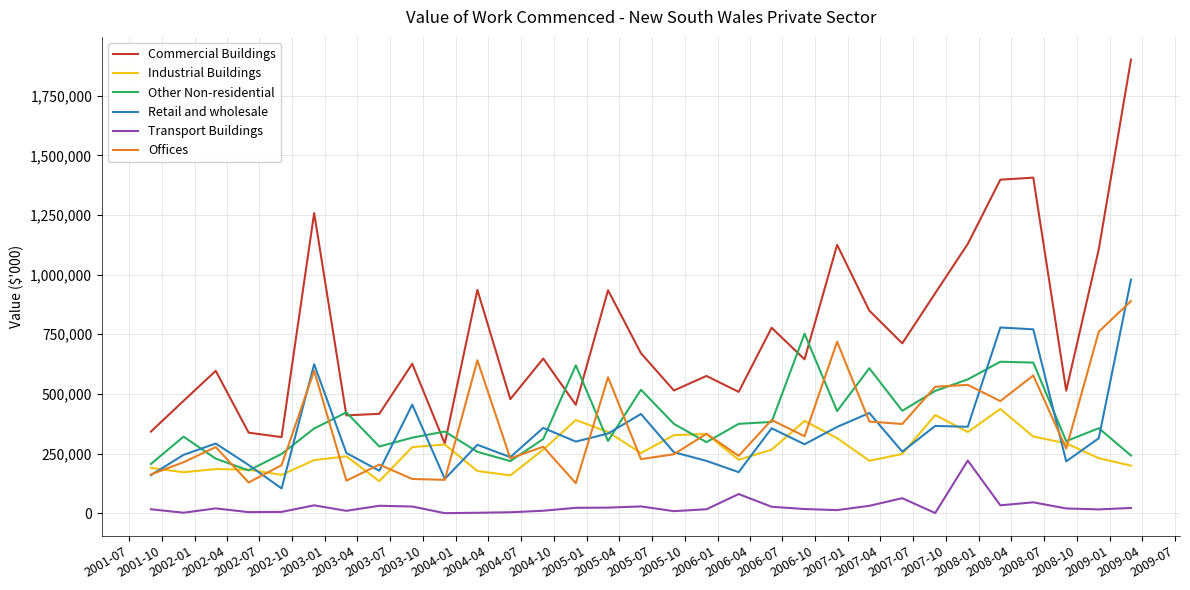

Rank the series by their maximum value, from lowest to highest.

Transport Buildings, Industrial Buildings, Other Non-residential, Offices, Retail and wholesale, Commercial Buildings